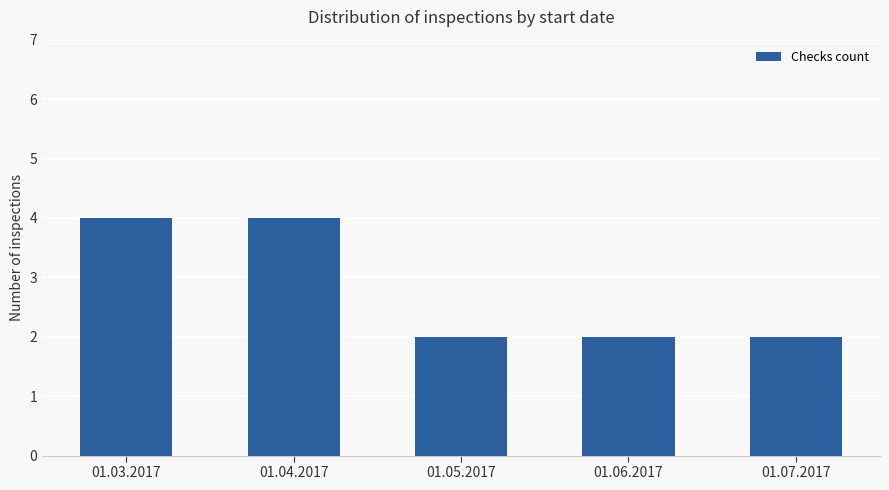

Which has a higher value, 01.05.2017 or 01.03.2017?

01.03.2017